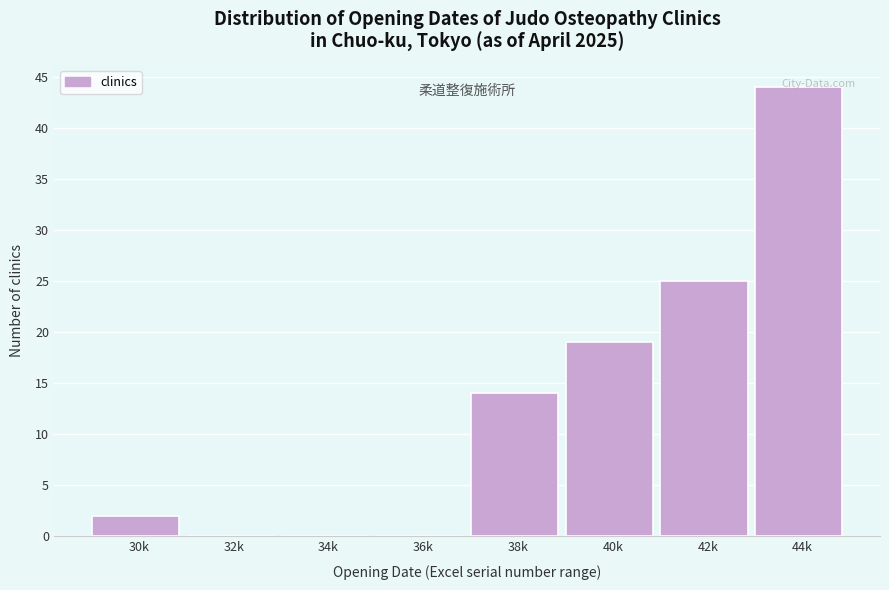

What is the maximum value shown in the chart?

44